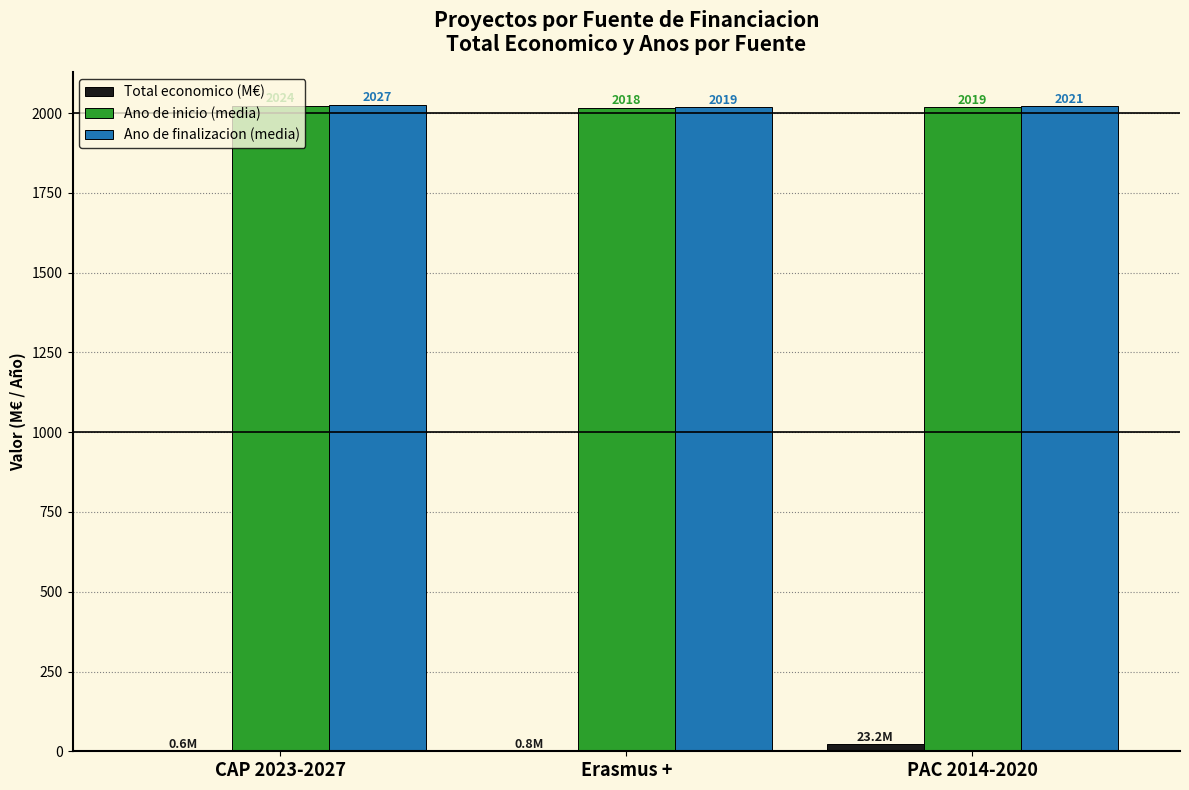

Is the value of Ano de finalizacion (media) at Erasmus + greater than the value of Ano de inicio (media) at CAP 2023-2027?

No